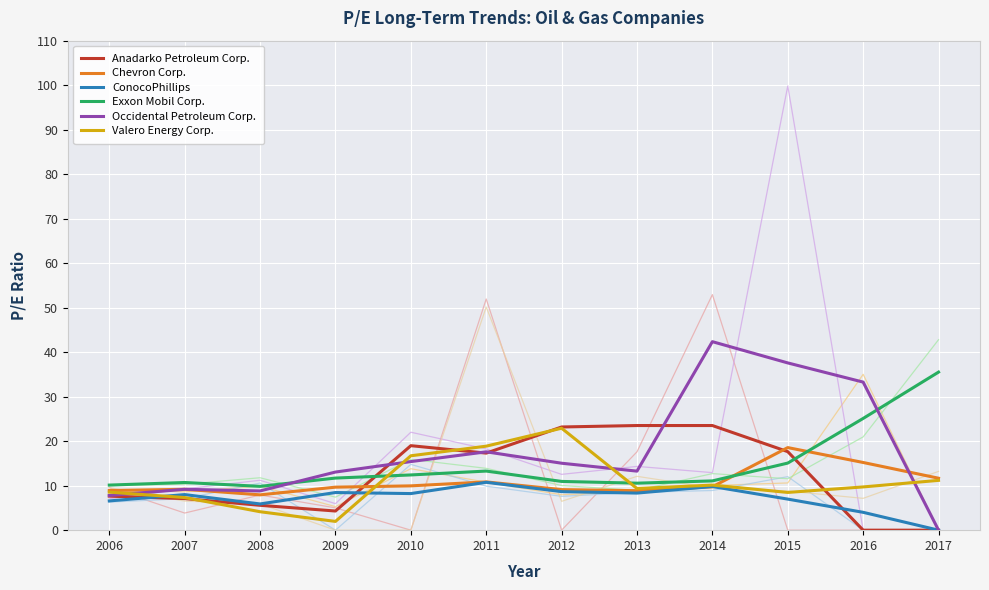

Between 2009 and 2015, which series saw the biggest shift?

Occidental Petroleum Corp.